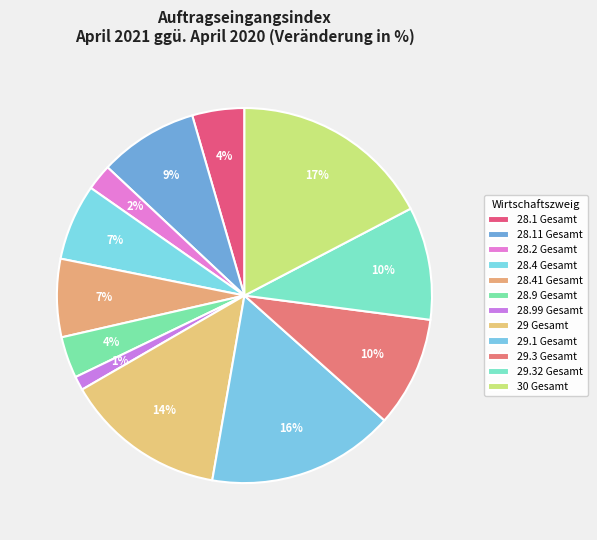

True or false: 28.41 Gesamt accounts for 17% of the total.

False